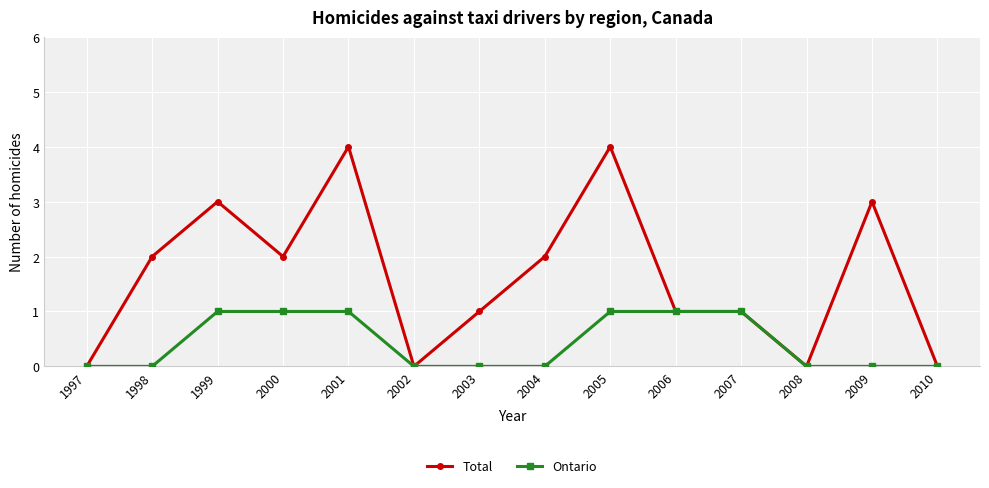

Count the Total values in the range 0 to 3.

12